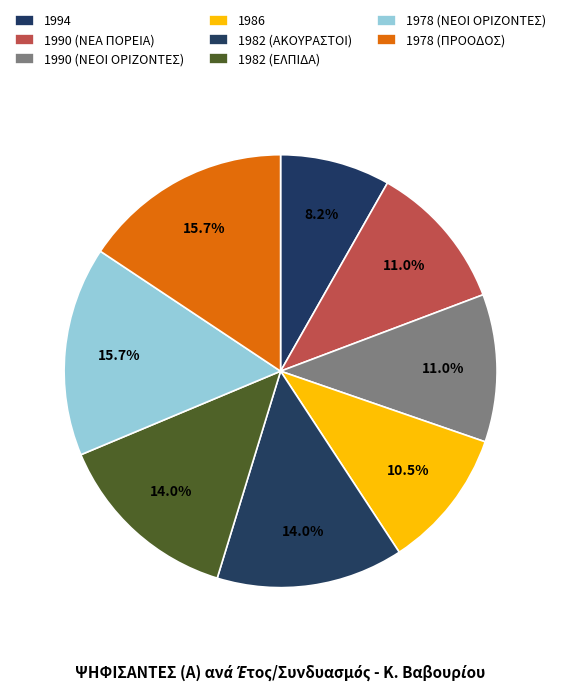

Rank the categories by value from highest to lowest.

1978 (ΝΕΟΙ ΟΡΙΖΟΝΤΕΣ), 1978 (ΠΡΟΟΔΟΣ), 1982 (ΑΚΟΥΡΑΣΤΟΙ), 1982 (ΕΛΠΙΔΑ), 1990 (ΝΕΑ ΠΟΡΕΙΑ), 1990 (ΝΕΟΙ ΟΡΙΖΟΝΤΕΣ), 1986, 1994